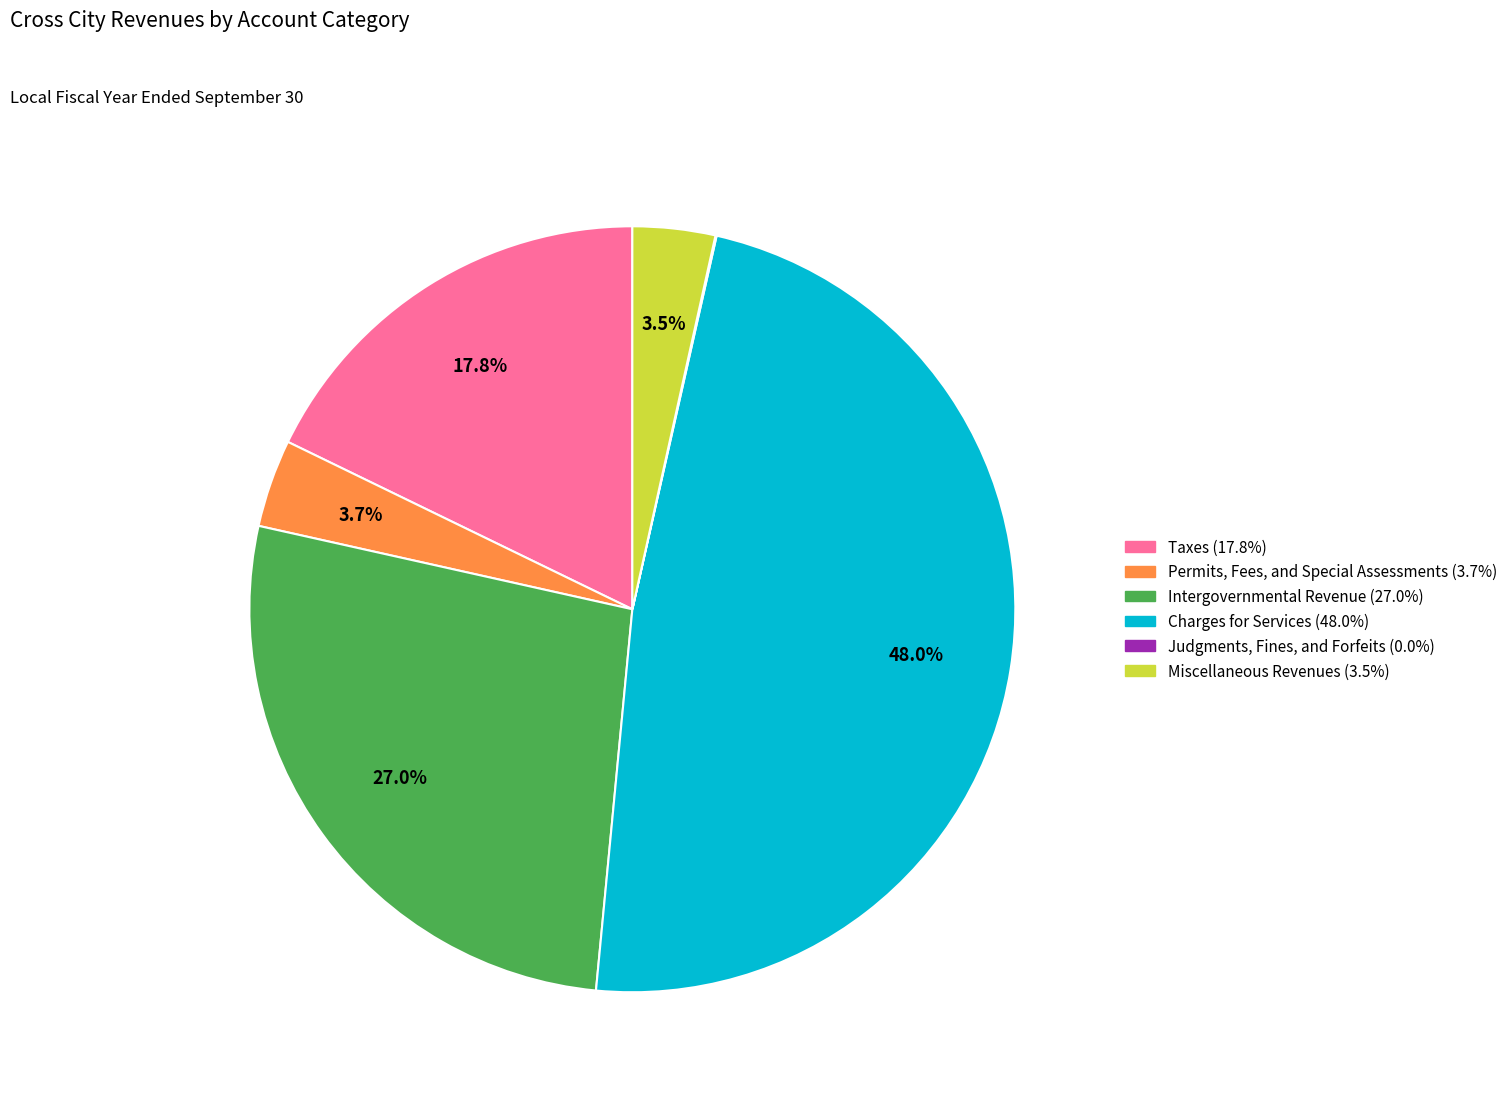

Which slice is the largest?

Charges for Services